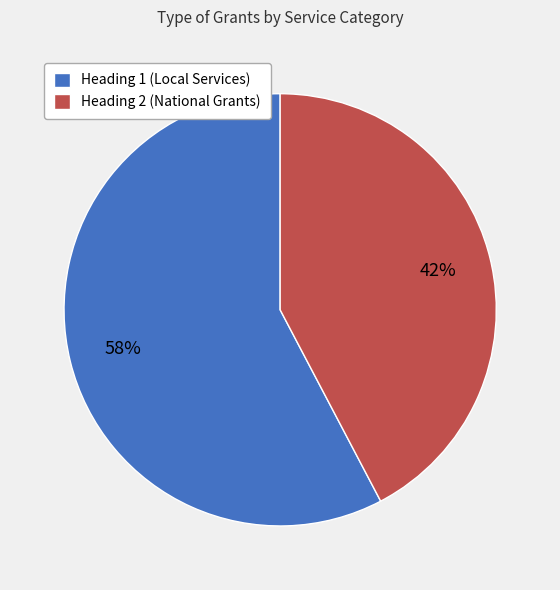

Which slice is the smallest?

Heading 2 (National Grants)